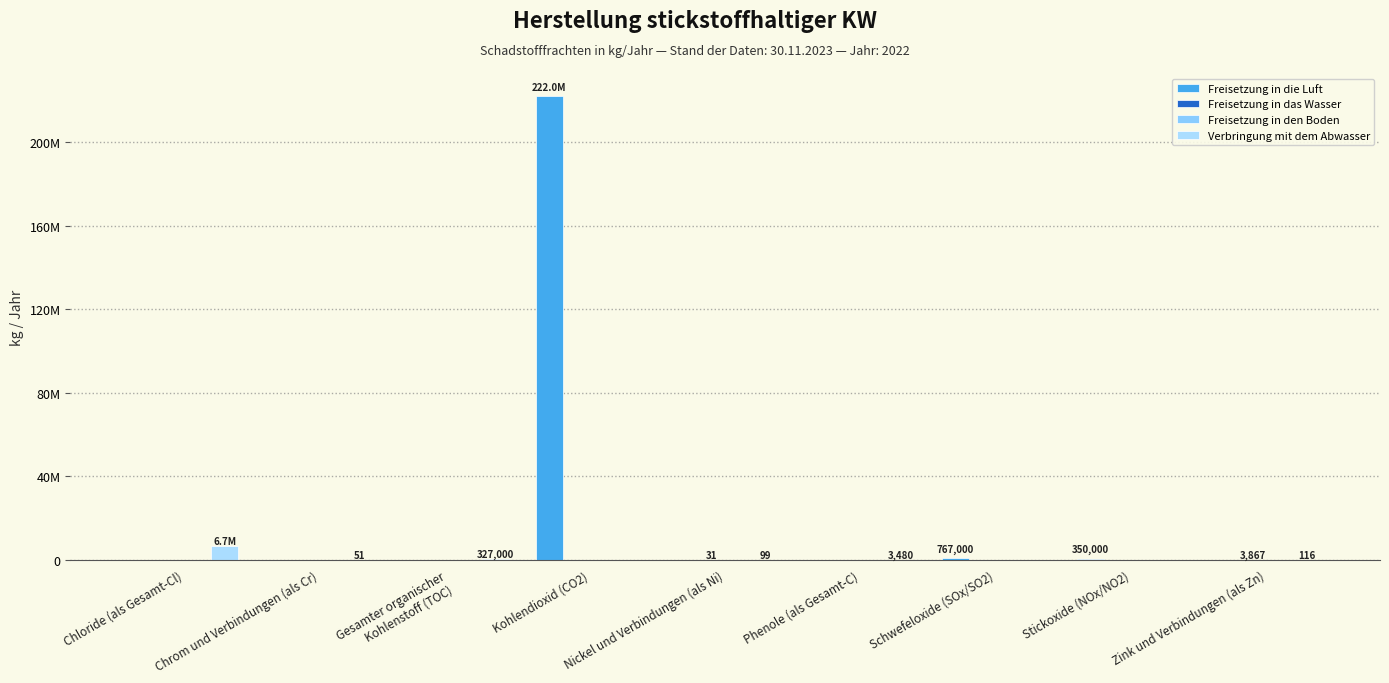

List the series in order of their peak value, highest first.

Freisetzung in die Luft, Verbringung mit dem Abwasser, Freisetzung in das Wasser, Freisetzung in den Boden